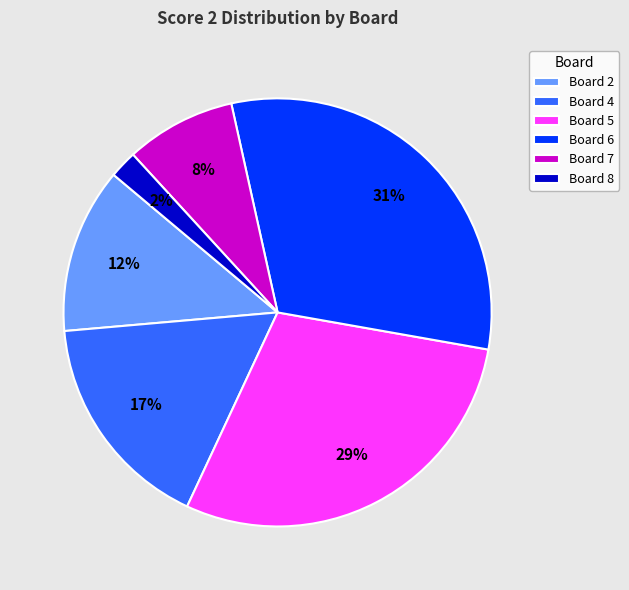

Which category has the smallest portion of the pie?

Board 8